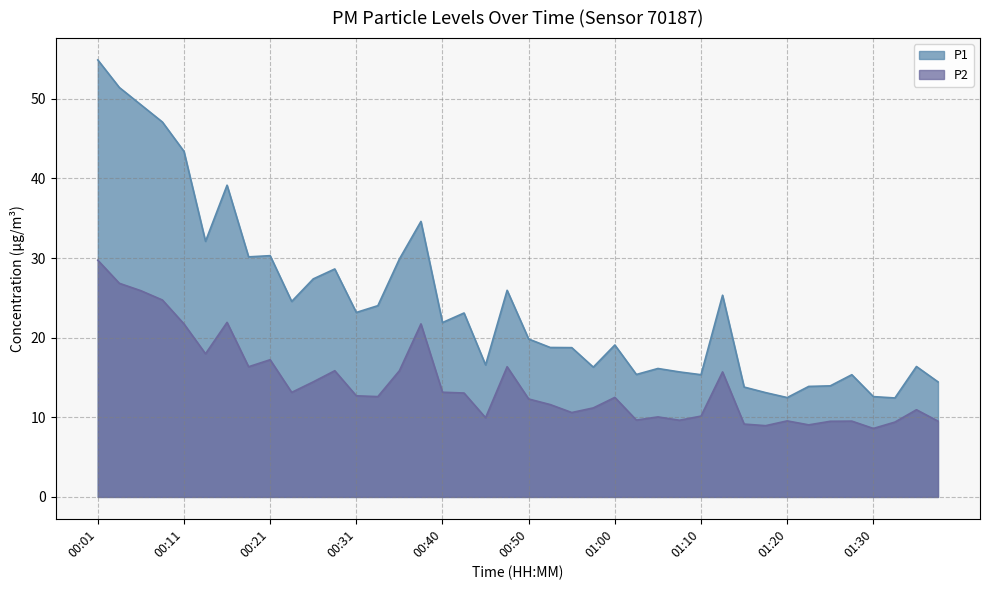

In P1, how many points are lower than both neighbors (excluding endpoints)?

11